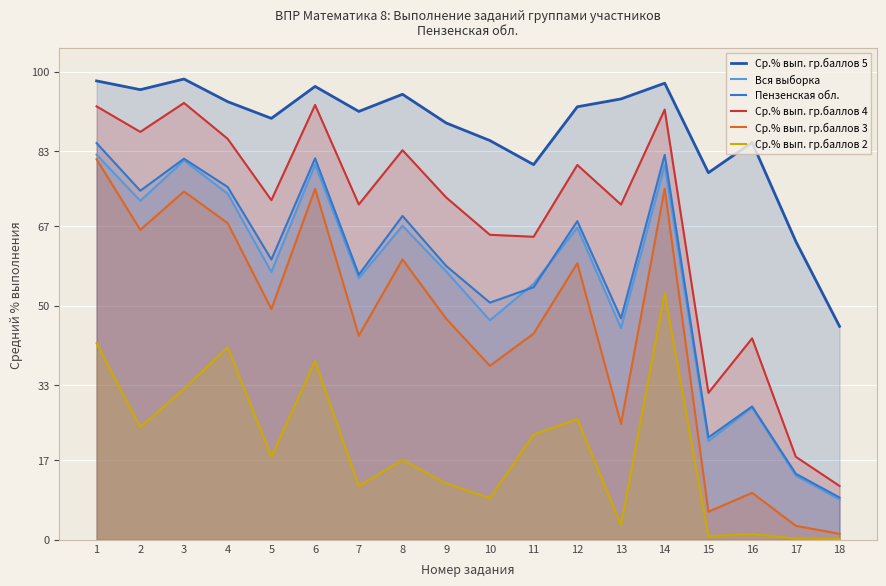

The Ср.% вып. гр.баллов 2 series shows 16.7 at 14. True or false?

False